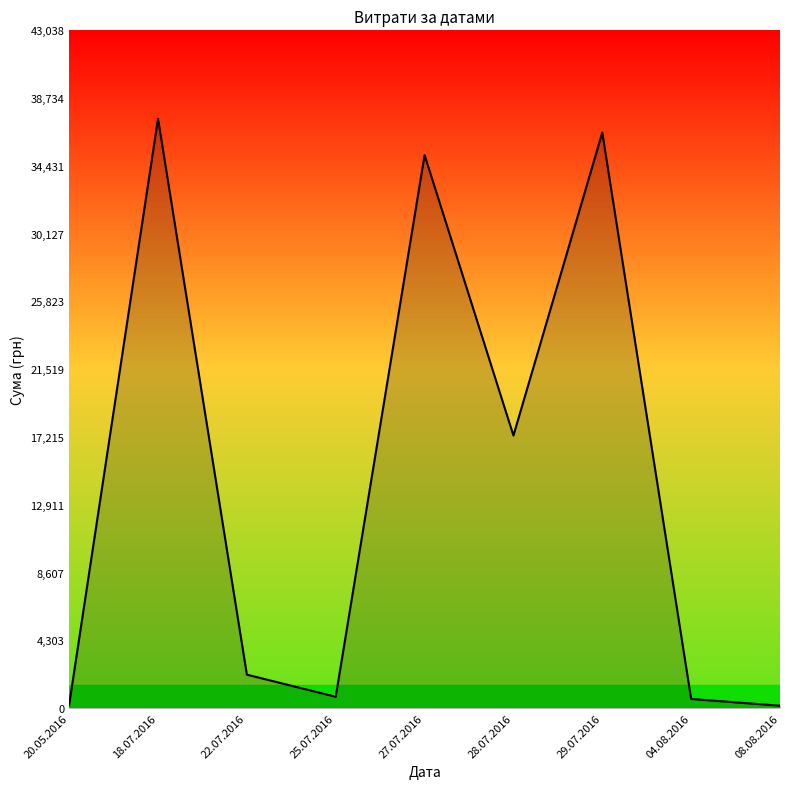

What is the average value?

14464.5